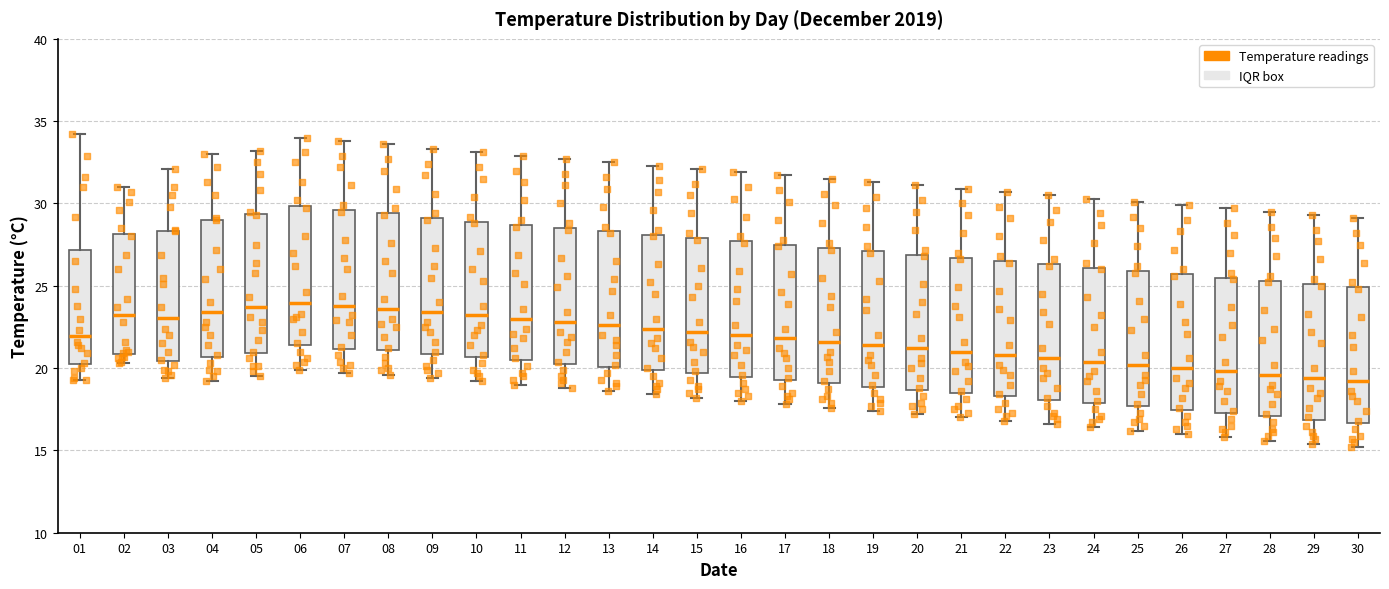

Reading left to right, transcribe this box plot: for each box, give where its median line is, the range the box spans, and where its two whiskers end, as read against the y-axis. The values are not printed on the chart, so give them approximately, as read against the axis.

01: median 22.0, box 20.0 to 27.0, whiskers 19.5 to 34.0
02: median 23.5, box 21.0 to 28.0, whiskers 20.5 to 31.0
03: median 23.0, box 20.5 to 28.5, whiskers 19.5 to 32.0
04: median 23.5, box 20.5 to 29.0, whiskers 19.0 to 33.0
05: median 23.5, box 21.0 to 29.5, whiskers 19.5 to 33.0
06: median 24.0, box 21.5 to 30.0, whiskers 20.0 to 34.0
07: median 24.0, box 21.0 to 29.5, whiskers 19.5 to 34.0
08: median 23.5, box 21.0 to 29.5, whiskers 19.5 to 33.5
09: median 23.5, box 21.0 to 29.0, whiskers 19.5 to 33.5
10: median 23.0, box 20.5 to 29.0, whiskers 19.0 to 33.0
11: median 23.0, box 20.5 to 28.5, whiskers 19.0 to 33.0
12: median 23.0, box 20.5 to 28.5, whiskers 19.0 to 32.5
13: median 22.5, box 20.0 to 28.5, whiskers 18.5 to 32.5
14: median 22.5, box 20.0 to 28.0, whiskers 18.5 to 32.5
15: median 22.0, box 19.5 to 28.0, whiskers 18.0 to 32.0
16: median 22.0, box 19.5 to 27.5, whiskers 18.0 to 32.0
17: median 22.0, box 19.5 to 27.5, whiskers 18.0 to 31.5
18: median 21.5, box 19.0 to 27.5, whiskers 17.5 to 31.5
19: median 21.5, box 19.0 to 27.0, whiskers 17.5 to 31.5
20: median 21.0, box 18.5 to 27.0, whiskers 17.0 to 31.0
21: median 21.0, box 18.5 to 26.5, whiskers 17.0 to 31.0
22: median 21.0, box 18.5 to 26.5, whiskers 17.0 to 30.5
23: median 20.5, box 18.0 to 26.5, whiskers 16.5 to 30.5
24: median 20.5, box 18.0 to 26.0, whiskers 16.5 to 30.5
25: median 20.0, box 17.5 to 26.0, whiskers 16.0 to 30.0
26: median 20.0, box 17.5 to 25.5, whiskers 16.0 to 30.0
27: median 20.0, box 17.5 to 25.5, whiskers 16.0 to 29.5
28: median 19.5, box 17.0 to 25.5, whiskers 15.5 to 29.5
29: median 19.5, box 17.0 to 25.0, whiskers 15.5 to 29.5
30: median 19.0, box 16.5 to 25.0, whiskers 15.0 to 29.0